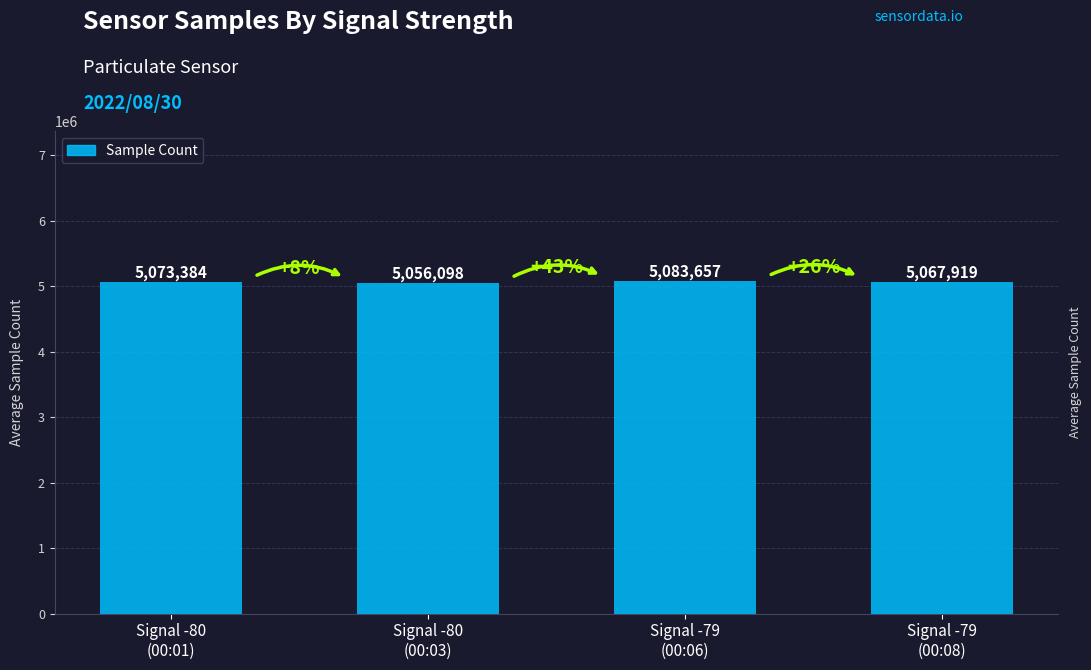

What is the minimum value shown in the chart?

5056098